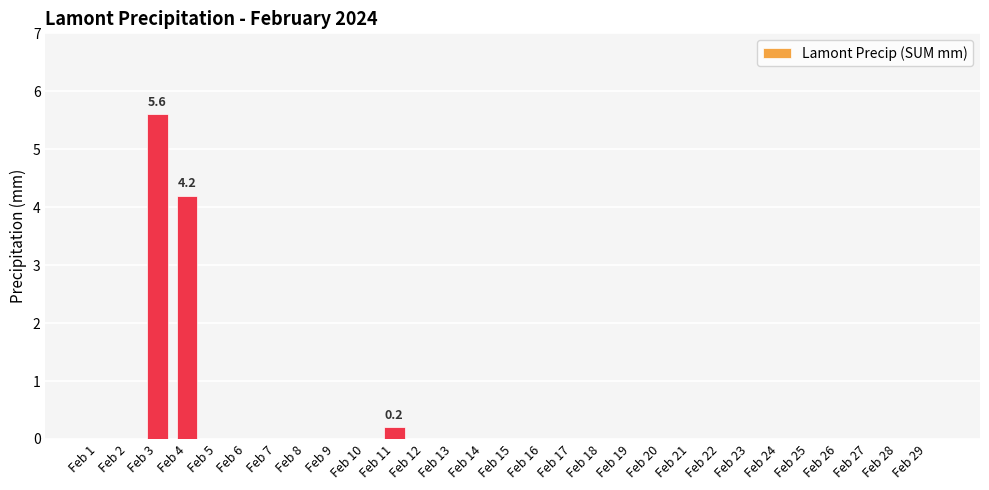

How many distinct data groups are displayed?

1